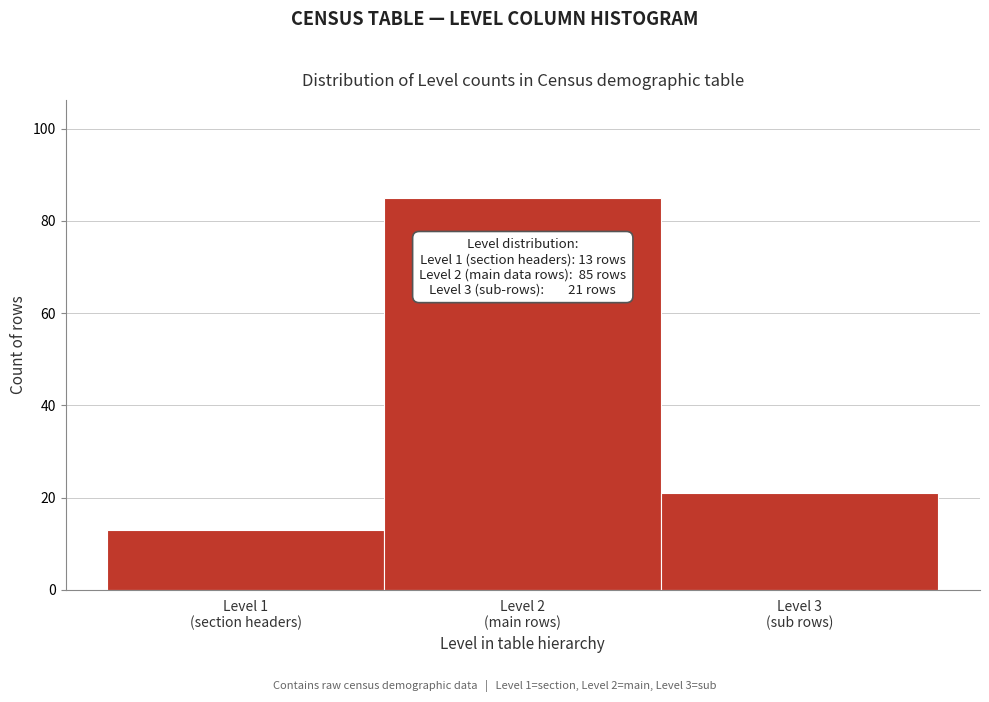

Reading right to left, extract all data points from this chart.

21	85	13